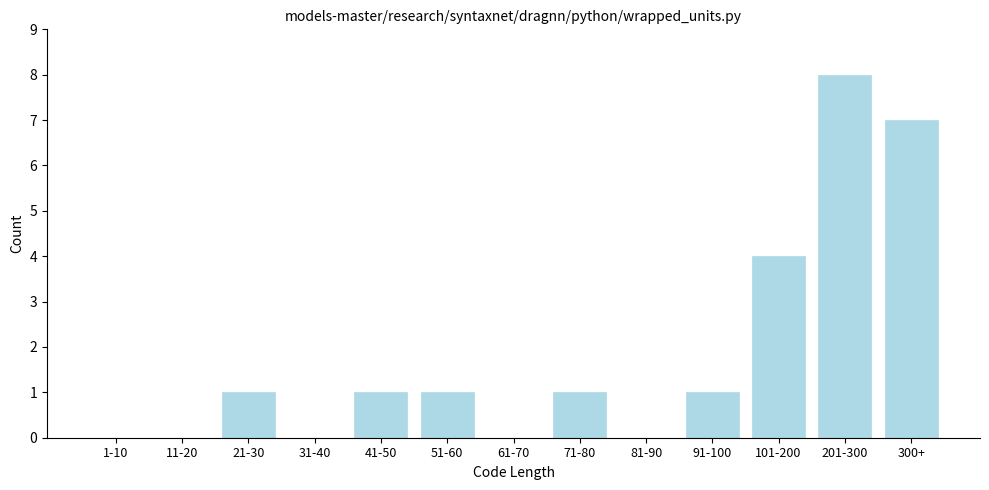

Reading left to right, extract all data points from this chart.

1-10=0	11-20=0	21-30=1	31-40=0	41-50=1	51-60=1	61-70=0	71-80=1	81-90=0	91-100=1	101-200=4	201-300=8	300+=7